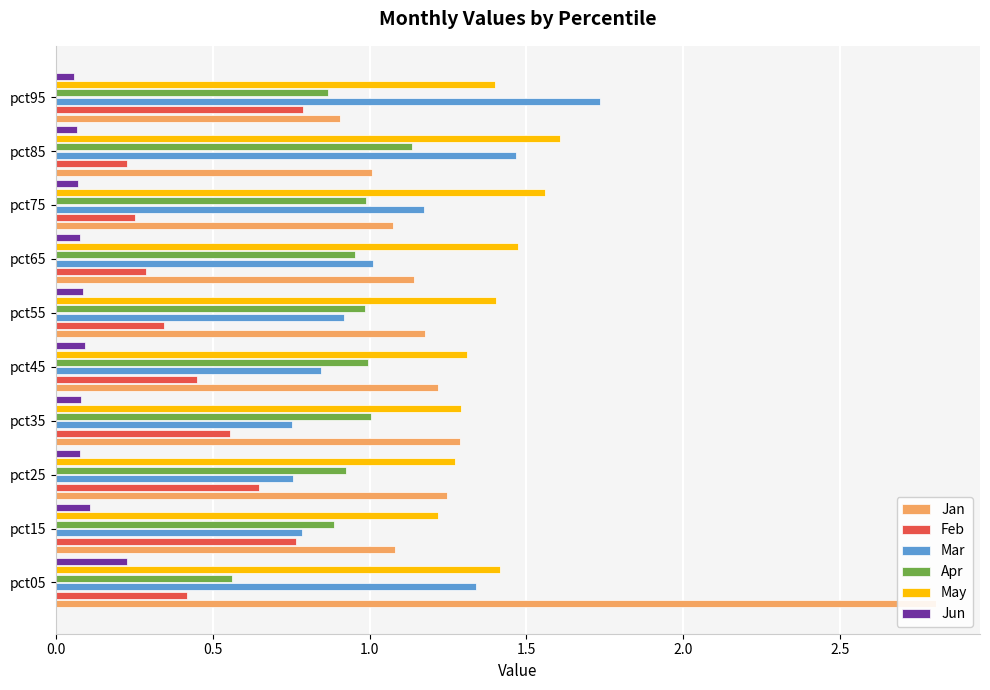

What is the average value of the Mar series?

1.1